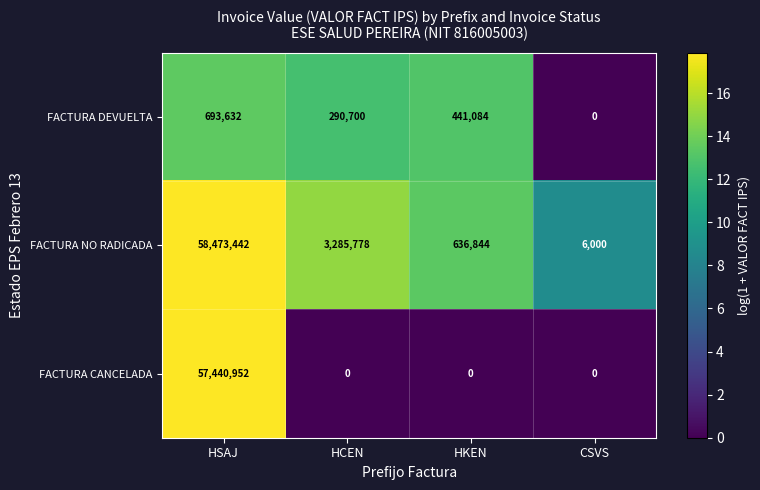

At how many categories does at least one series exceed 1?

4